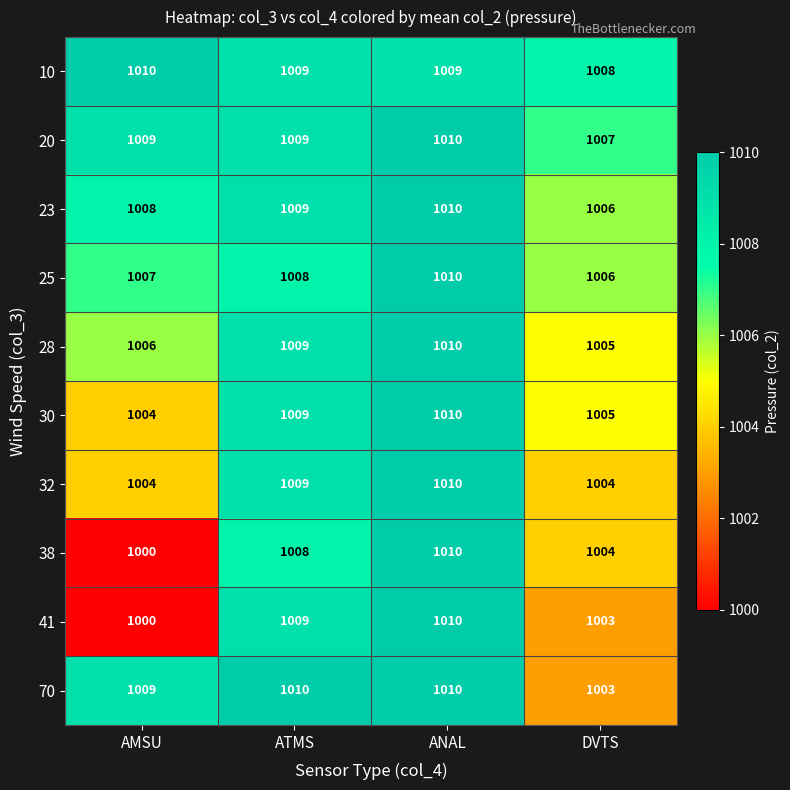

The 28 series shows 1006 at AMSU. True or false?

True